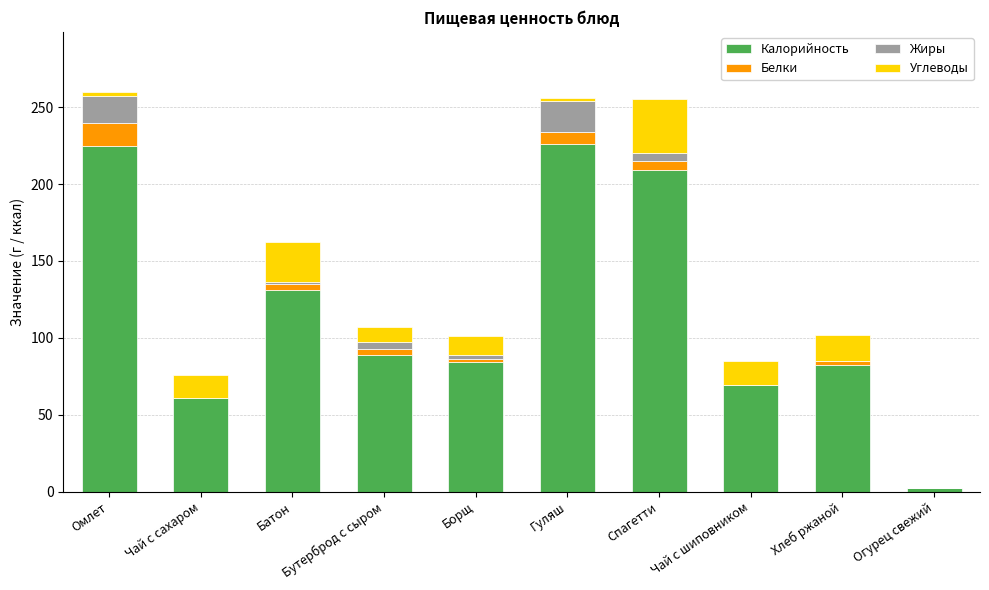

At which label is Калорийность closest to 114?

Батон